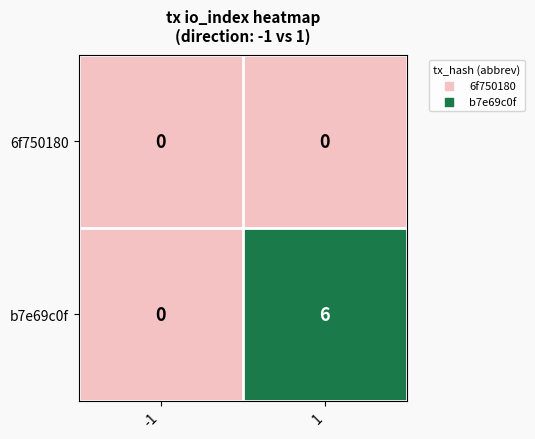

What is the maximum value shown in the chart?

6